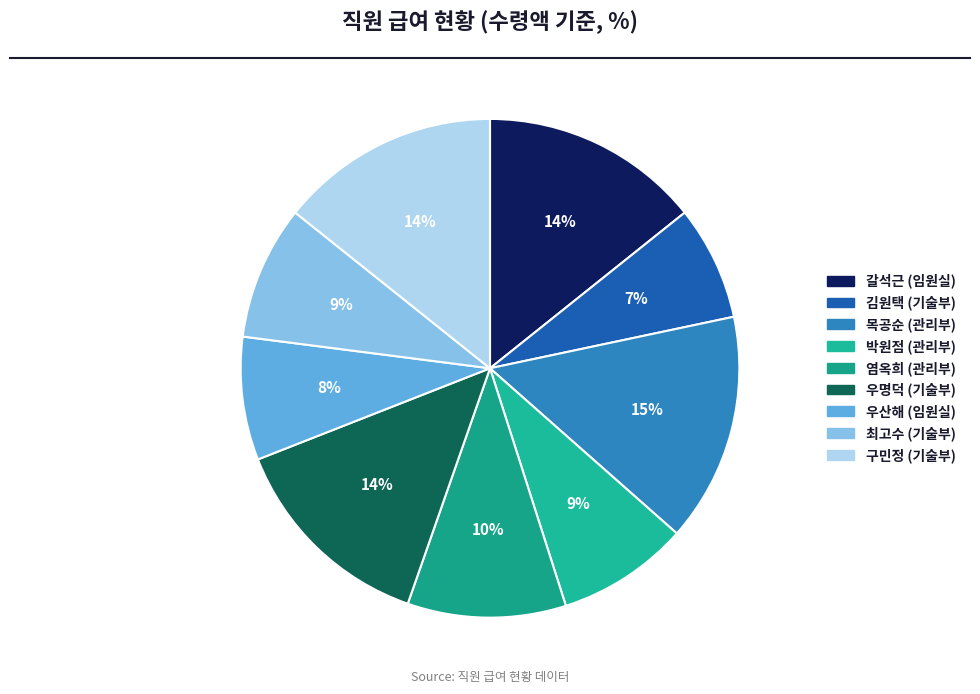

Which slice is the largest?

목공순 (관리부)